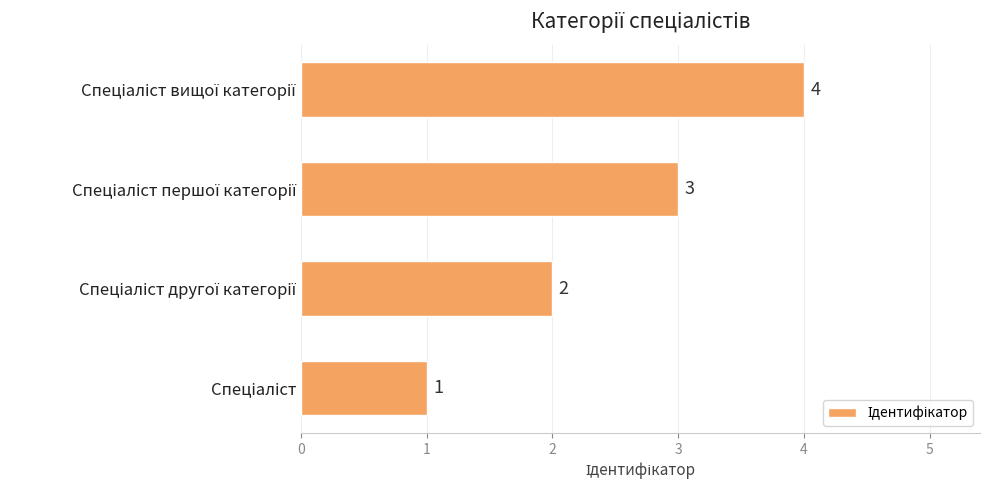

How many values are between 2 and 4?

3